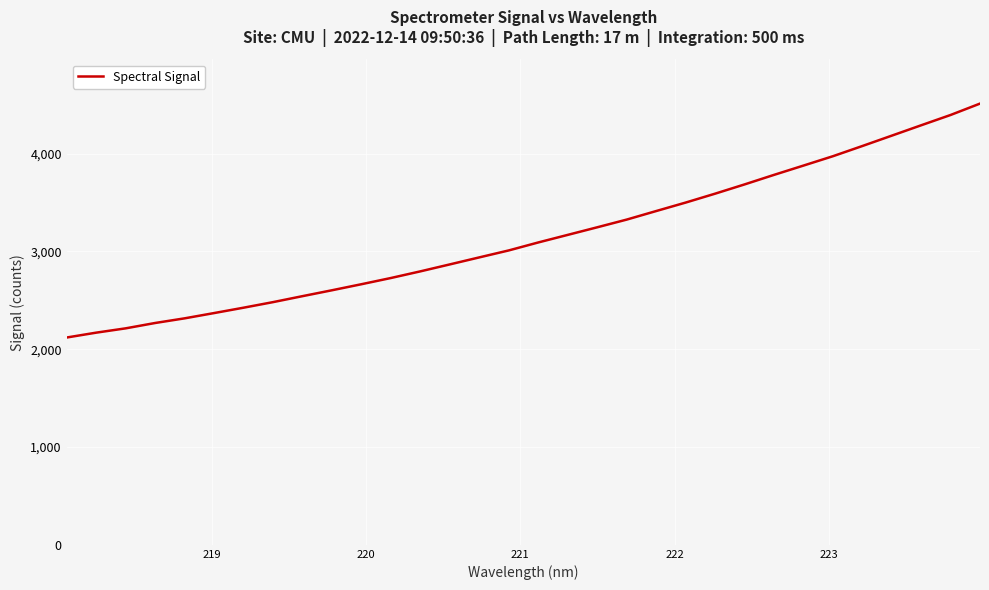

What is the greatest value displayed?

4510.6